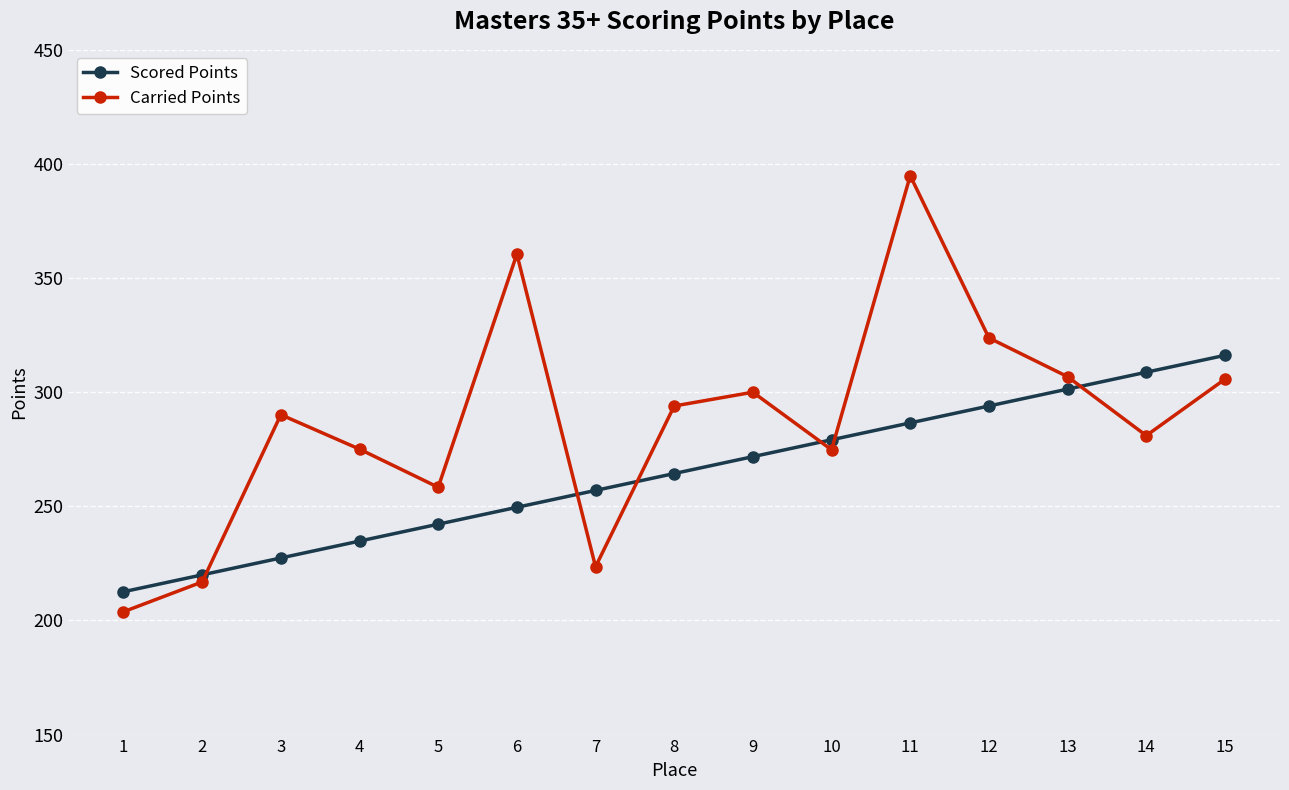

At which category does Carried Points reach its first local valley?

5